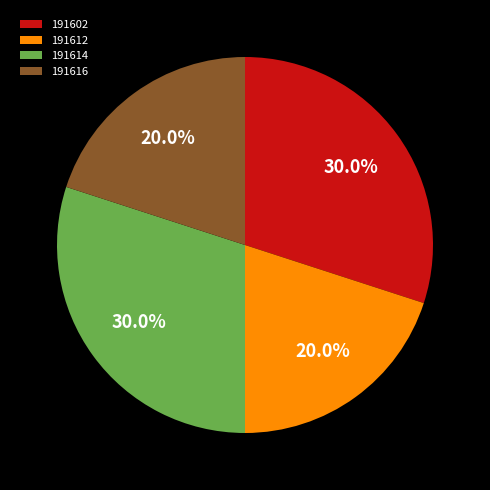

Is it true that 191612 is 5% of the pie?

False